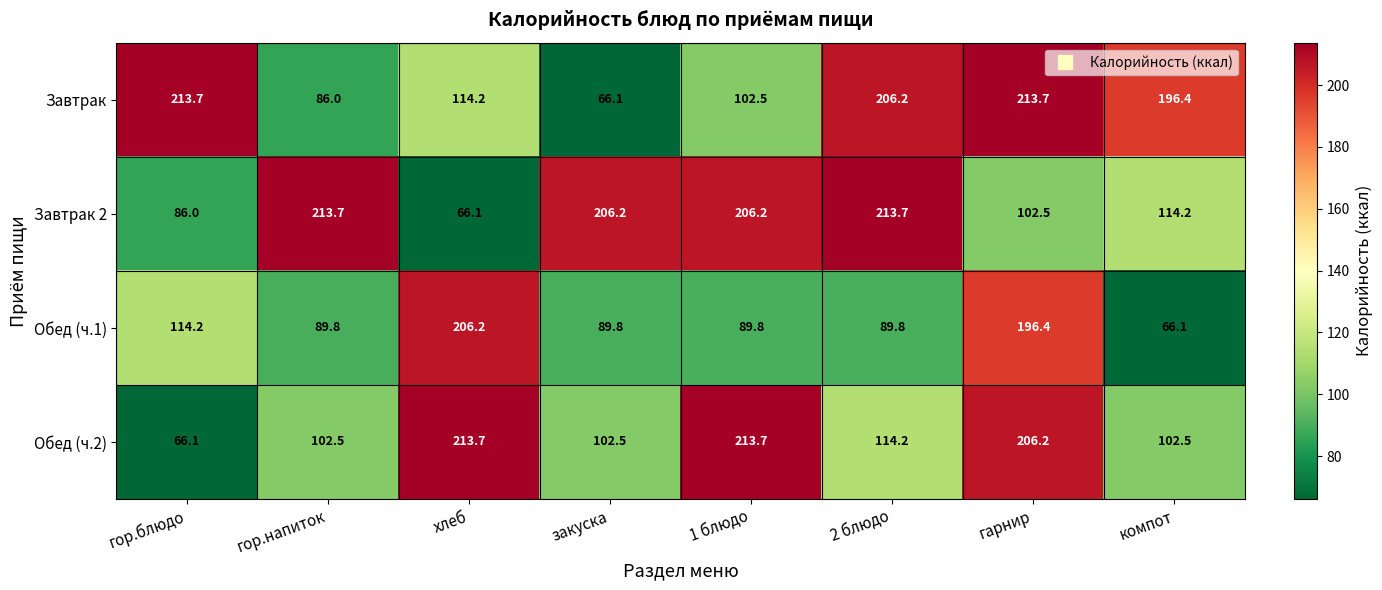

What is the spread (max minus min) of values at закуска?

140.1